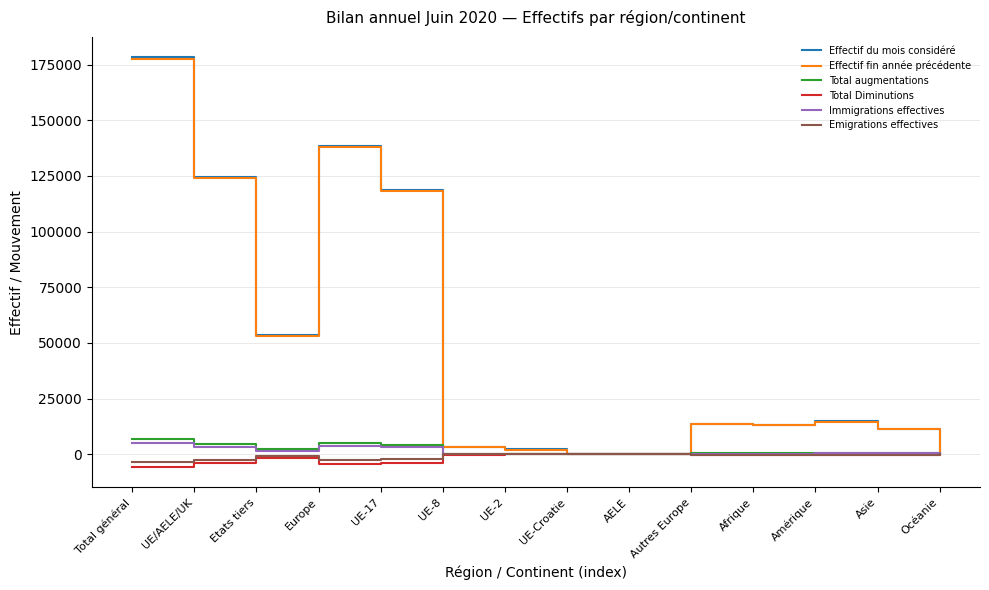

At which category is the sum across all series the highest?

Total général